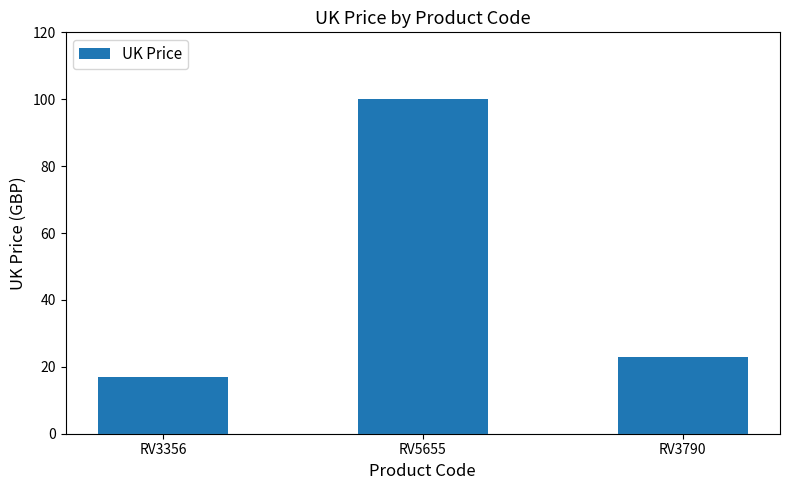

Reading left to right, extract all data points from this chart.

RV3356=17.0	RV5655=100.0	RV3790=23.0